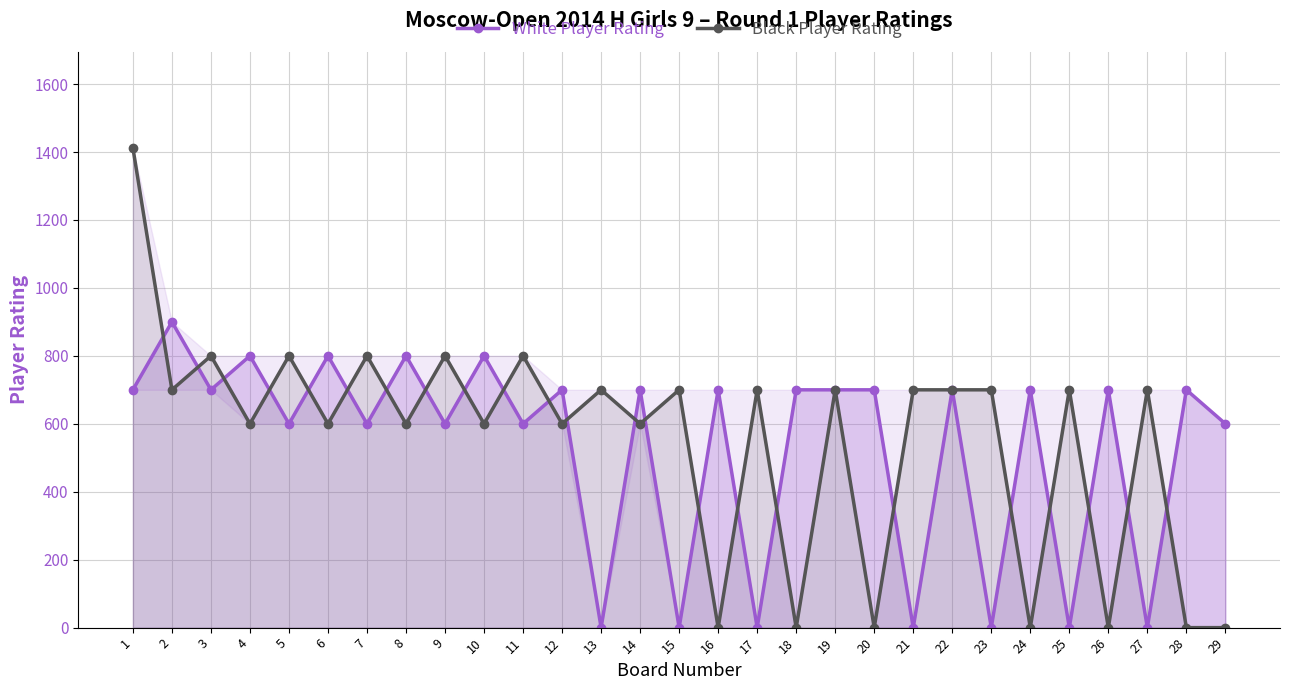

How many lines are shown in the chart?

2